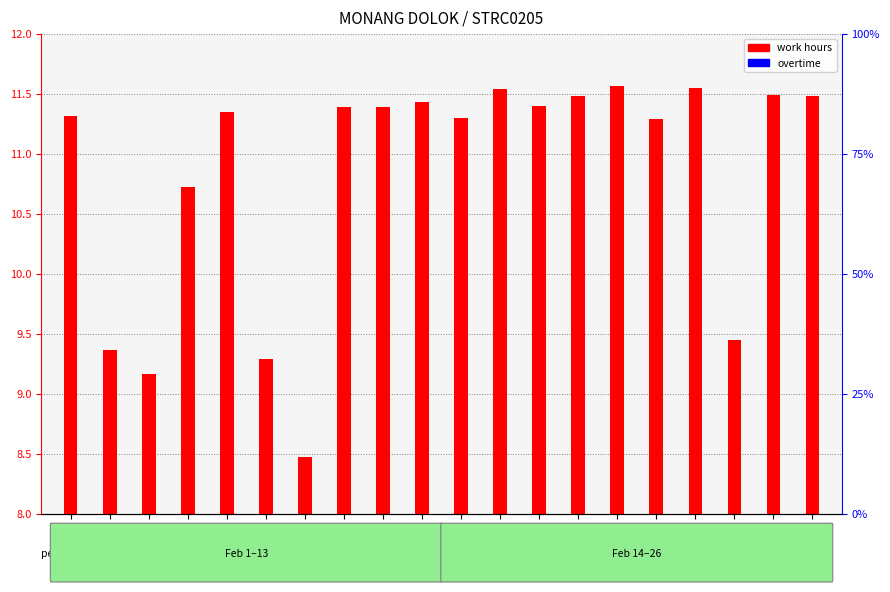

What is the difference between the maximum and minimum values in the work hours series?

3.1